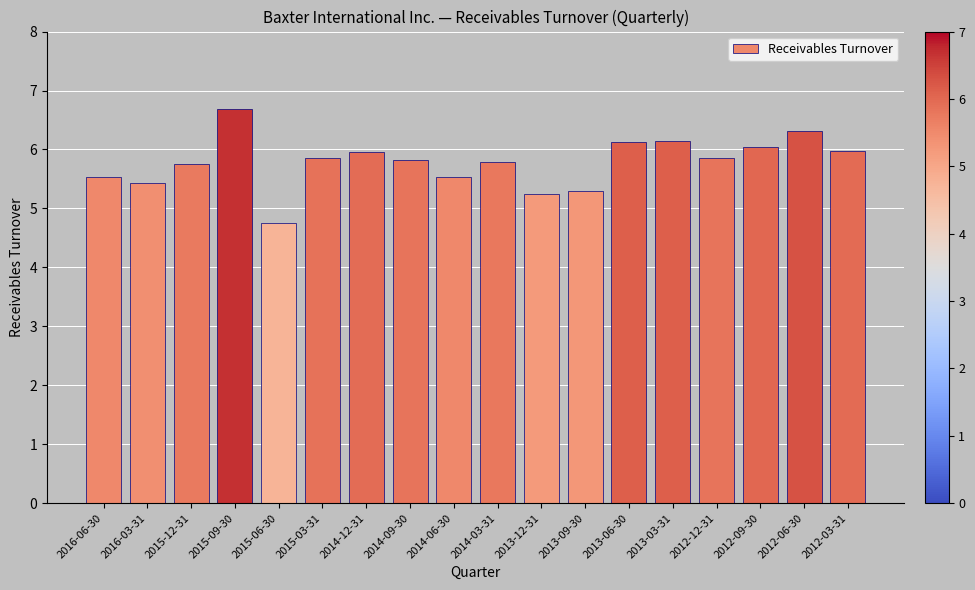

What is the approximate value at 2015-09-30?

6.7